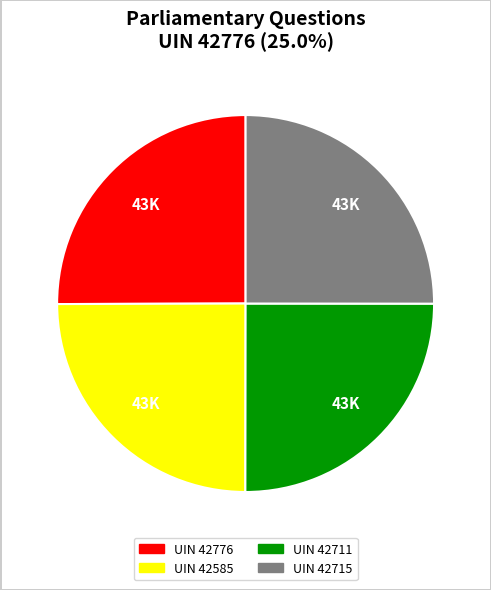

Is there a majority slice in this chart?

No